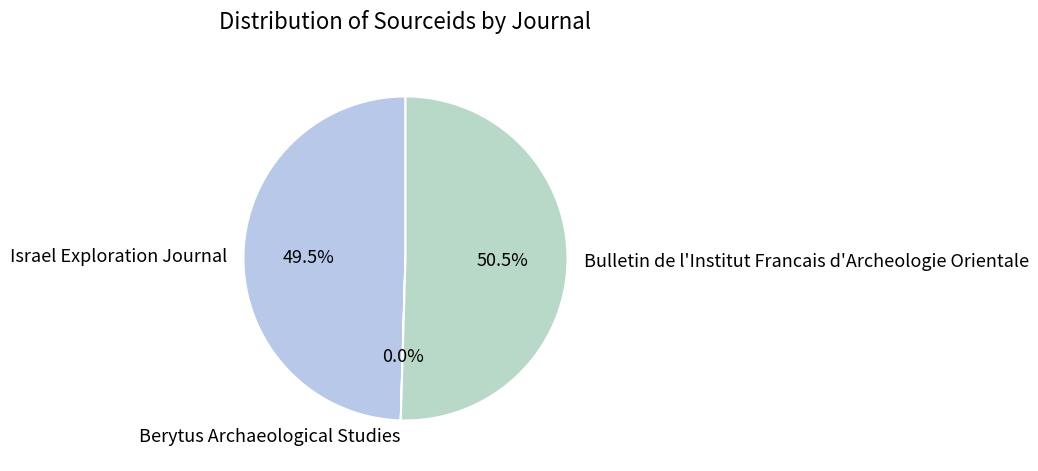

Which category has the biggest portion of the pie?

Bulletin de l'Institut Francais d'Archeologie Orientale